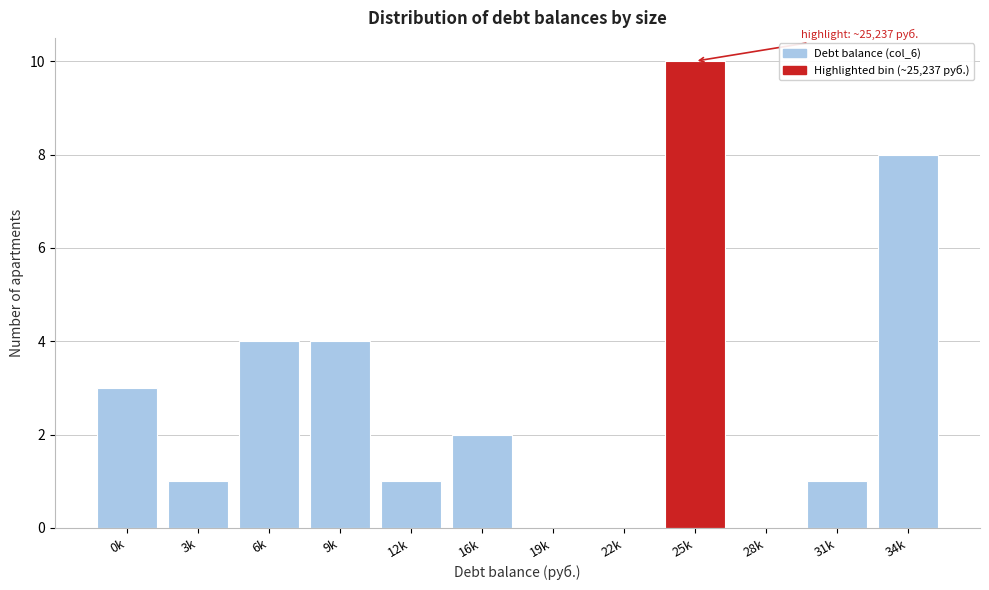

Reading left to right, list all the values displayed in this chart.

0k=3	3k=1	6k=4	9k=4	12k=1	16k=2	19k=0	22k=0	25k=10	28k=0	31k=1	34k=8